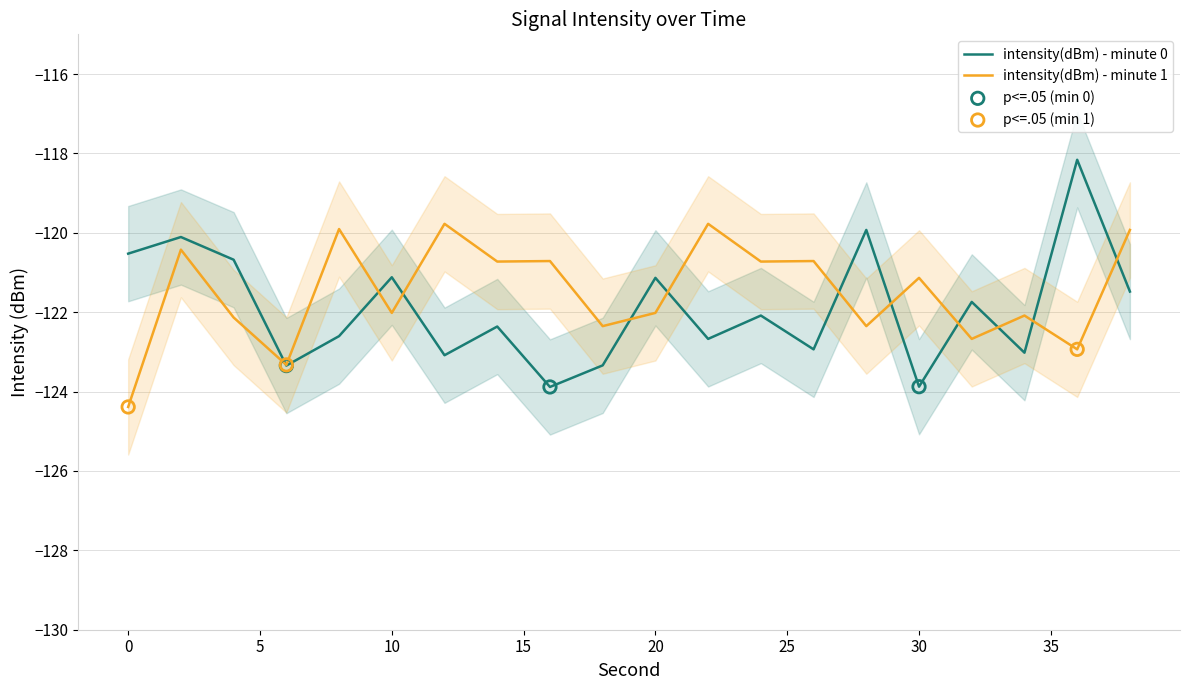

Which series reaches the minimum Y coordinate?

intensity(dBm) - minute 1